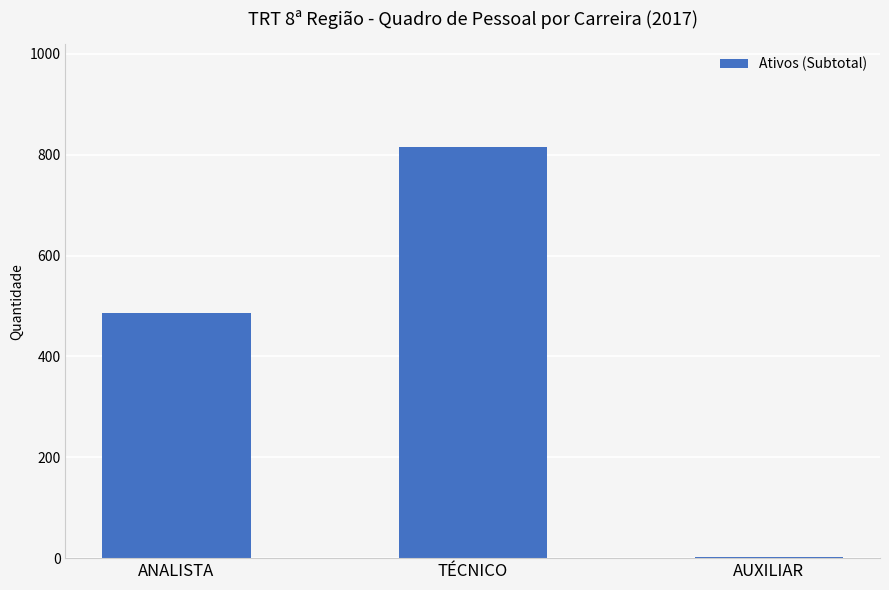

Approximately how many times larger is the value at ANALISTA compared to TÉCNICO?

0.6